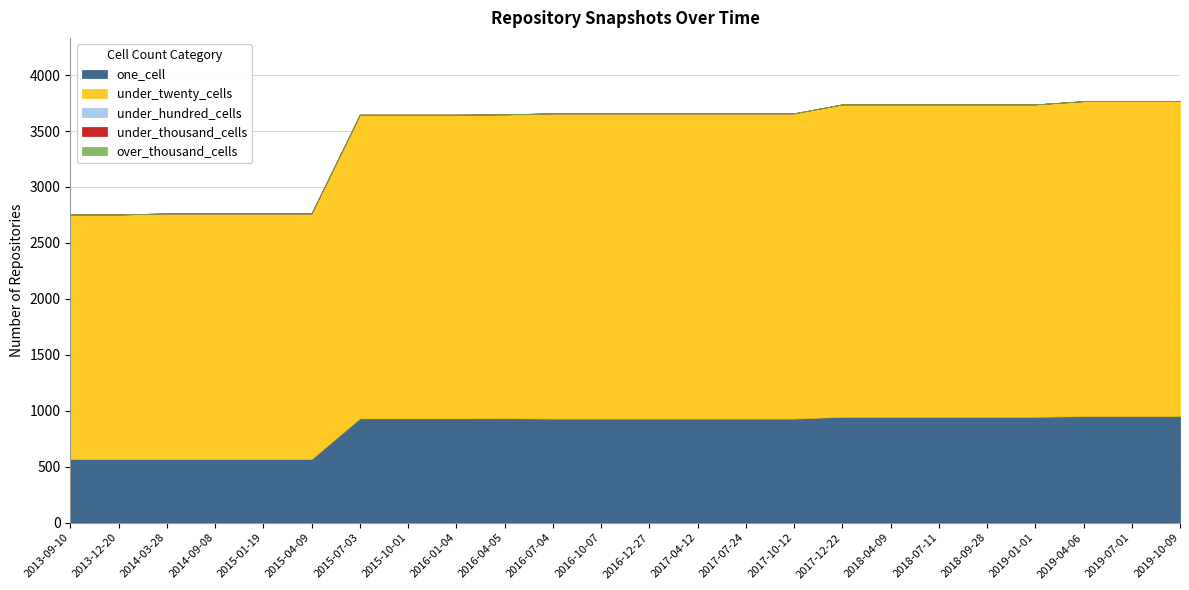

True or false: under_thousand_cells and under_hundred_cells intersect in this chart.

False